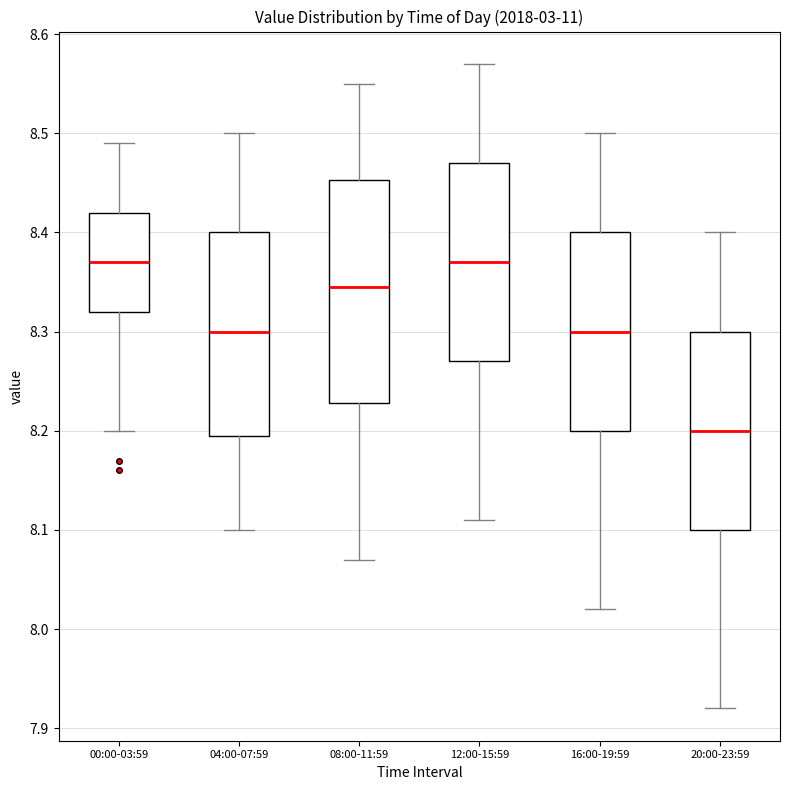

Where is the upper edge of the box for 16:00-19:59 on the y-axis? The values are not printed on the chart, so give them approximately, as read against the axis.

8.40